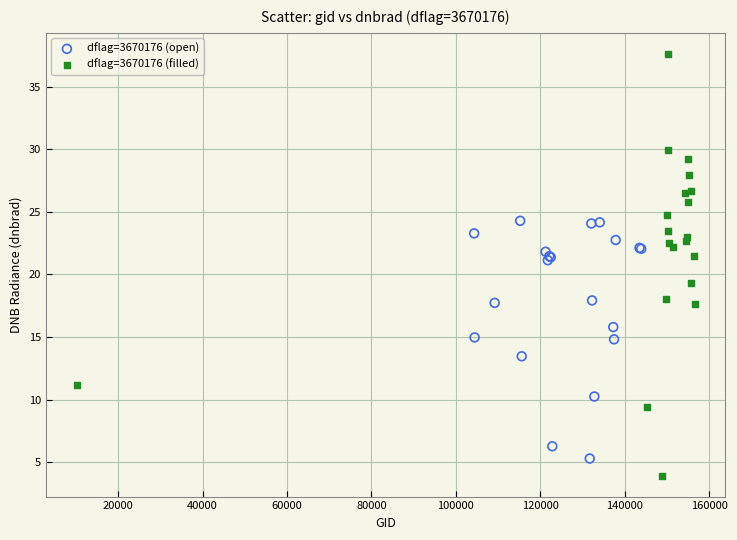

Which series contains the lowest Y value?

dflag=3670176 (filled)